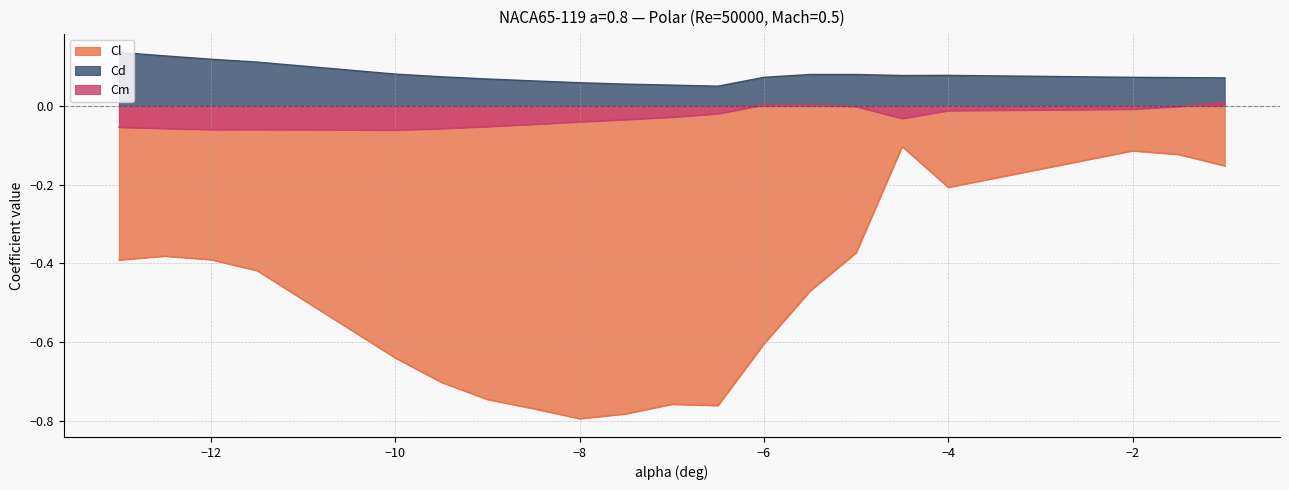

Is it true that Cl equals -0.2 at -1.5?

False